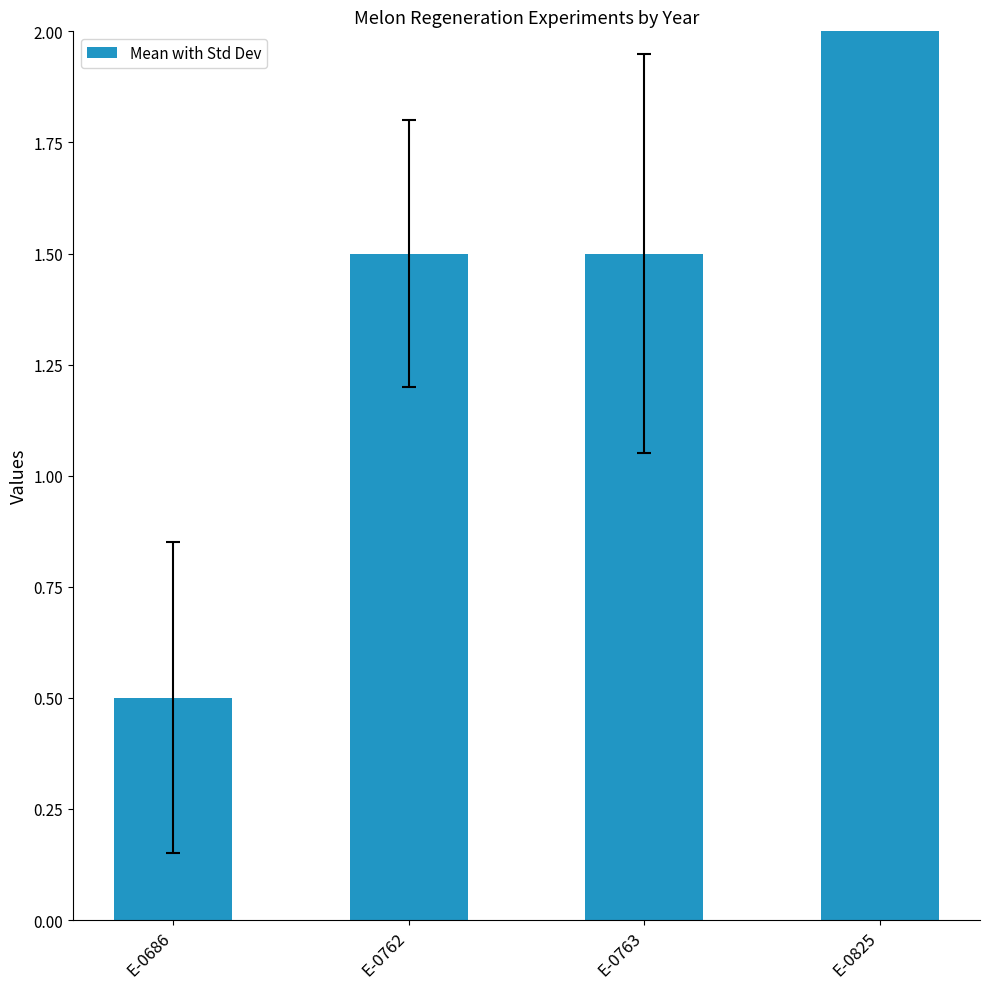

The chart shows a value of 3.0 at E-0825. True or false?

True